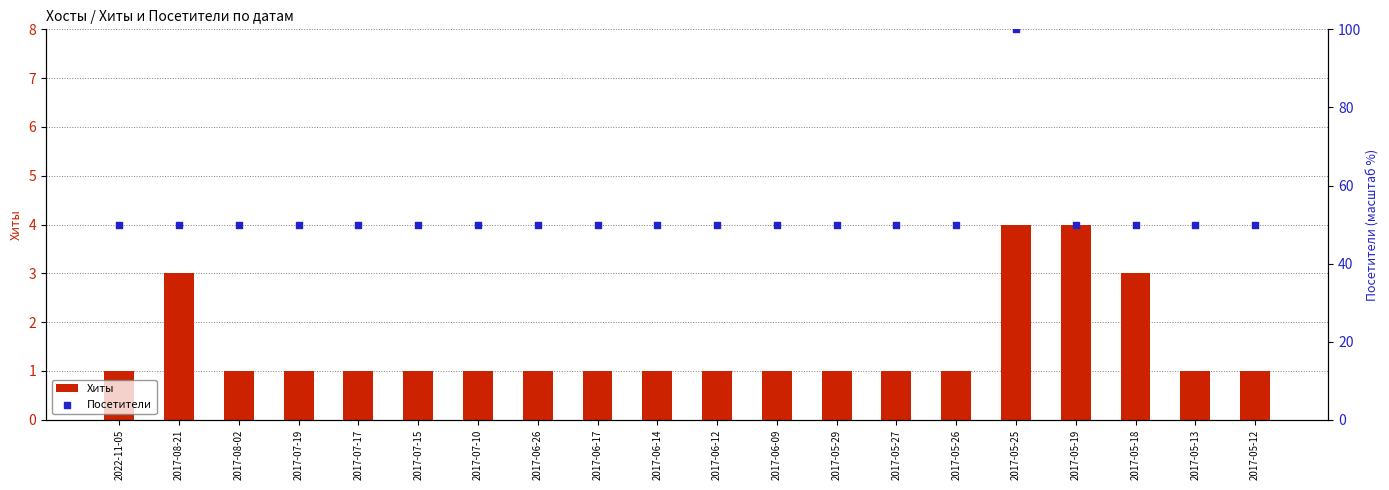

At how many categories does at least one series exceed 38?

20